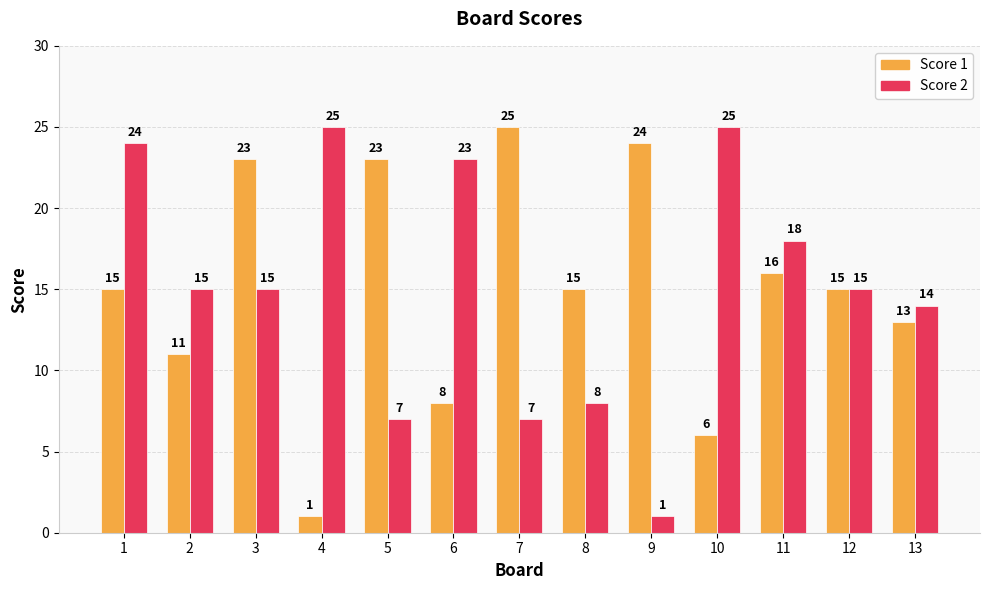

Rank the series by their average value, from highest to lowest.

Score 2, Score 1